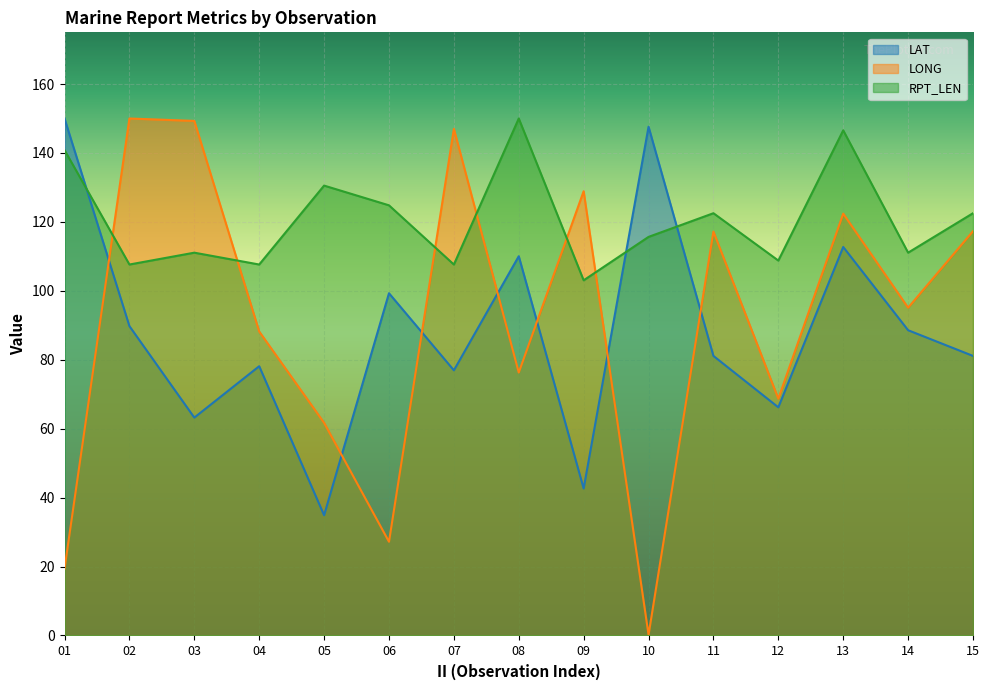

Where do LAT and LONG first cross each other?

01 and 02